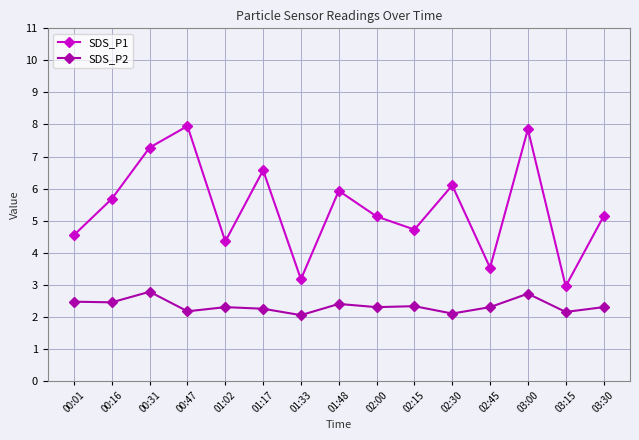

What is the greatest value displayed?

8.0